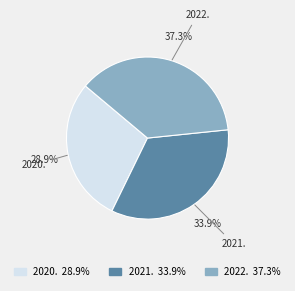

How many slices are in this pie chart?

3